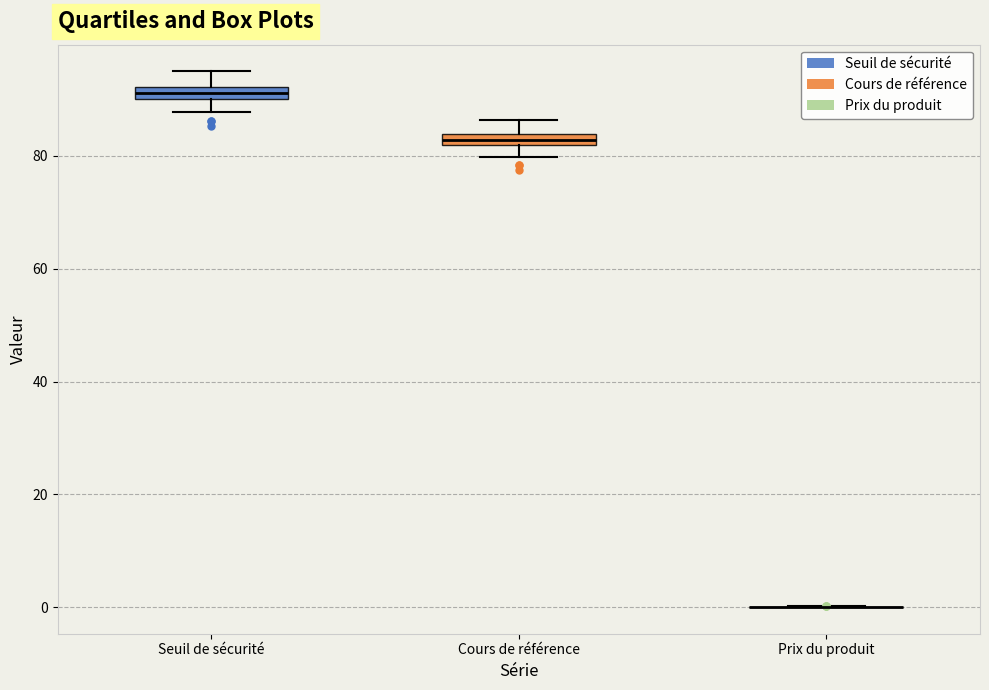

Where is the upper edge of the box for Cours de référence on the y-axis? The values are not printed on the chart, so give them approximately, as read against the axis.

84